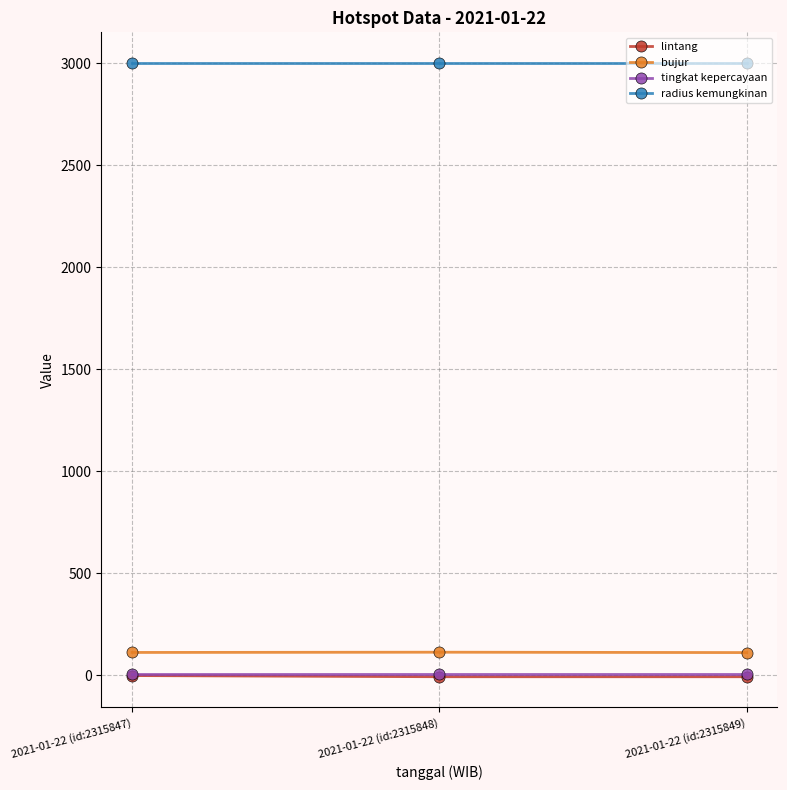

Does the chart have visible grid lines?

Yes